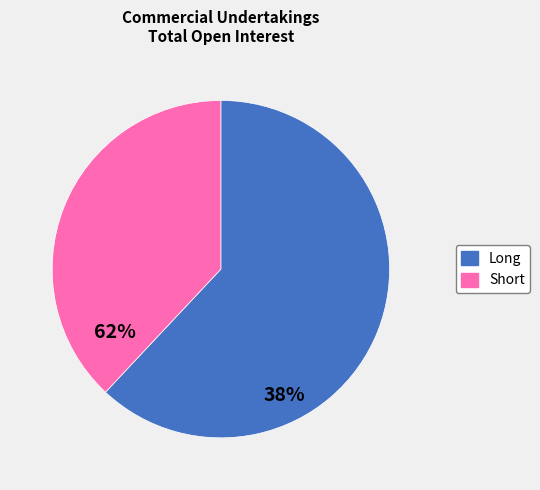

Is there a majority slice in this chart?

Yes